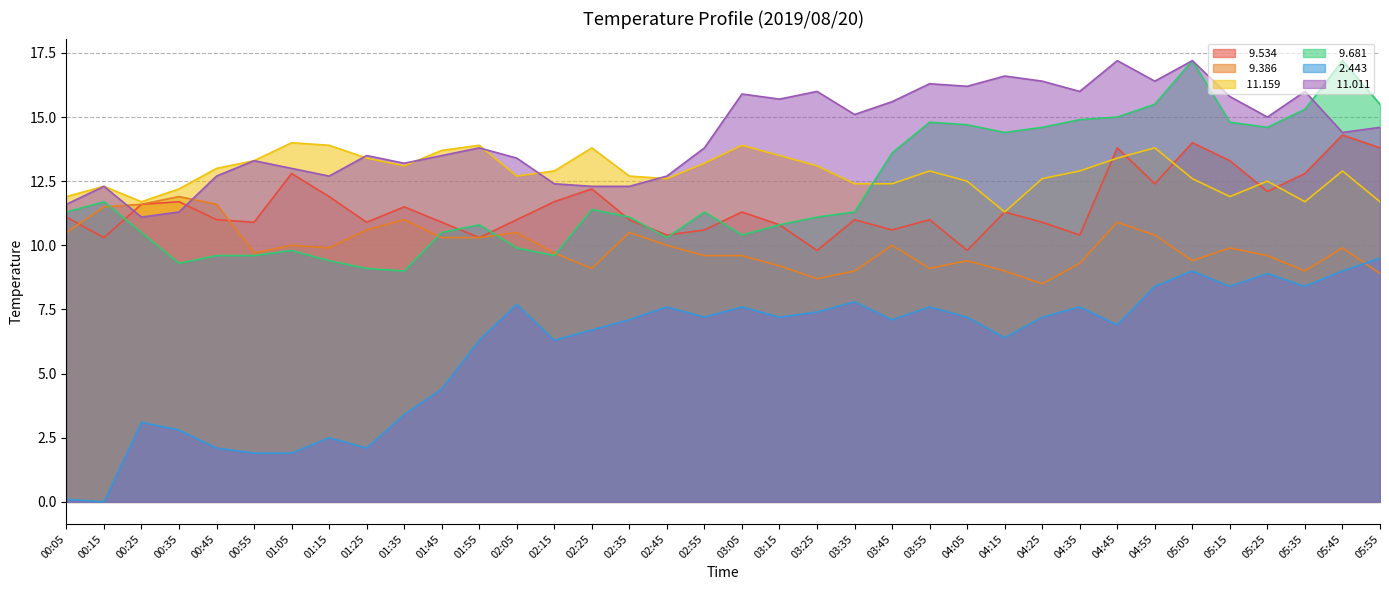

What is the difference between the   9.534 values at 05:35 and 02:05?

1.8